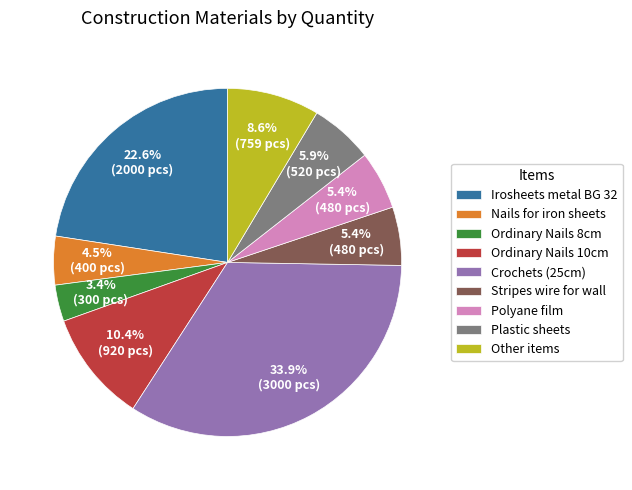

What is the largest slice in the pie chart?

Crochets (25cm)